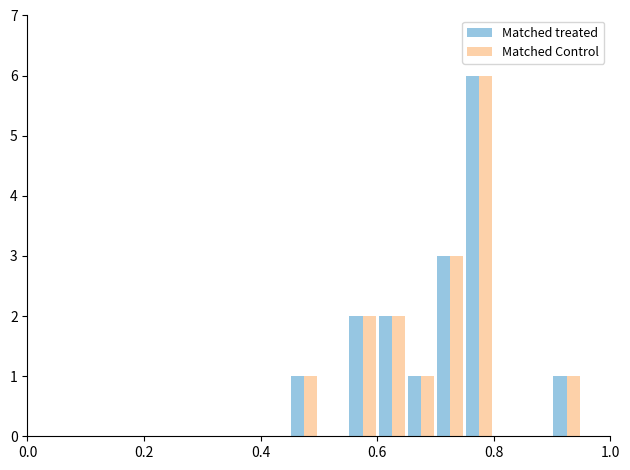

What is the sum of all Matched Control values?

16